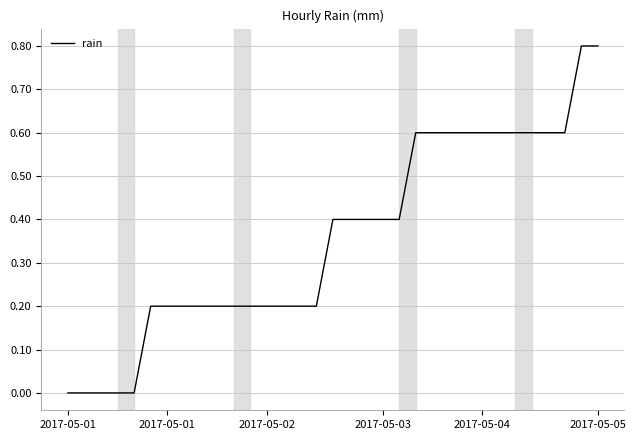

Is this an area chart (filled region under the line)?

No